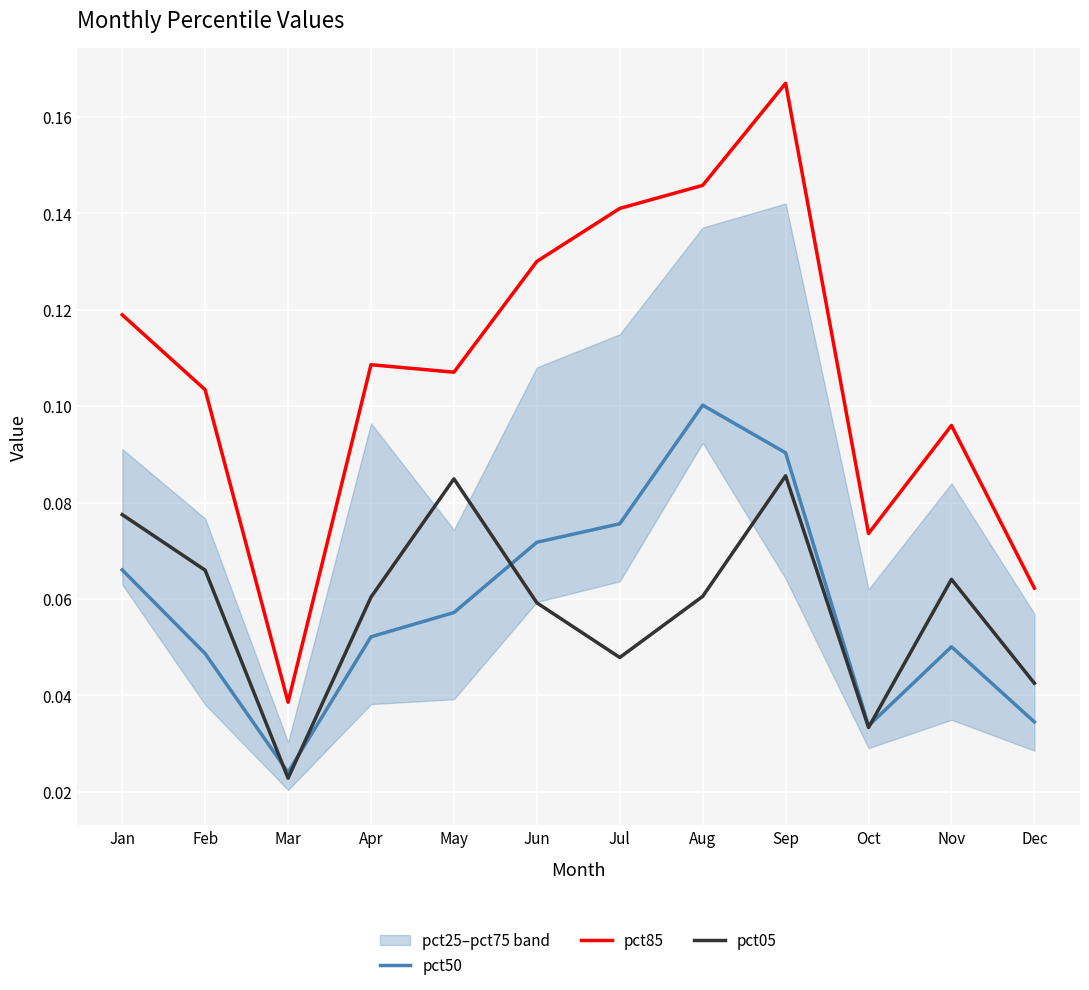

Reading left to right, list all the values displayed in this chart.

pct50: Jan=0.1	Feb=0.0	Mar=0.0	Apr=0.1	May=0.1	Jun=0.1	Jul=0.1	Aug=0.1	Sep=0.1	Oct=0.0	Nov=0.1	Dec=0.0
pct85: Jan=0.1	Feb=0.1	Mar=0.0	Apr=0.1	May=0.1	Jun=0.1	Jul=0.1	Aug=0.1	Sep=0.2	Oct=0.1	Nov=0.1	Dec=0.1
pct05: Jan=0.1	Feb=0.1	Mar=0.0	Apr=0.1	May=0.1	Jun=0.1	Jul=0.0	Aug=0.1	Sep=0.1	Oct=0.0	Nov=0.1	Dec=0.0